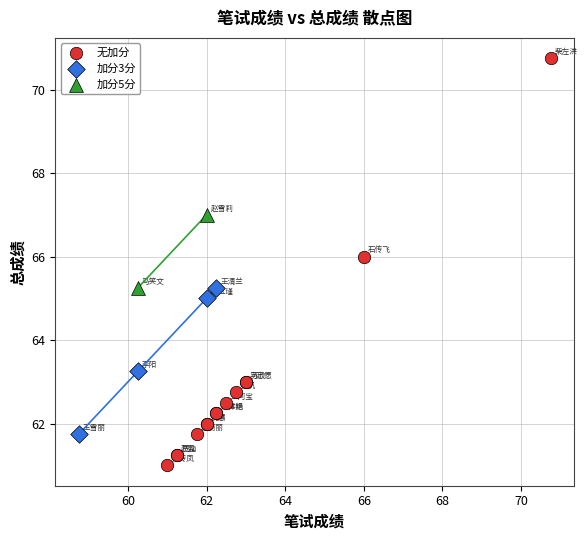

Which series contains the lowest Y value?

无加分